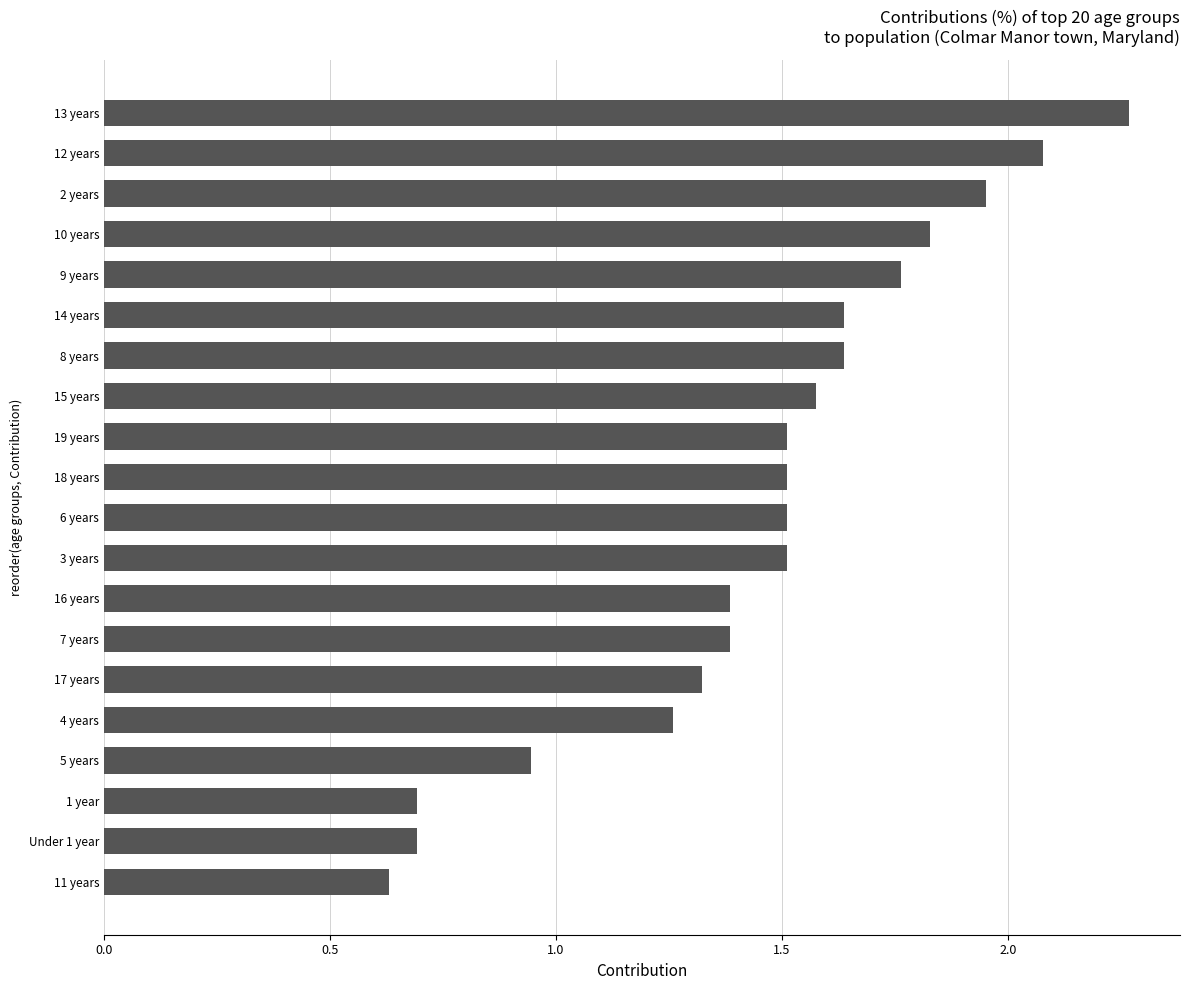

The value at 12 years is 1.0. True or false?

False